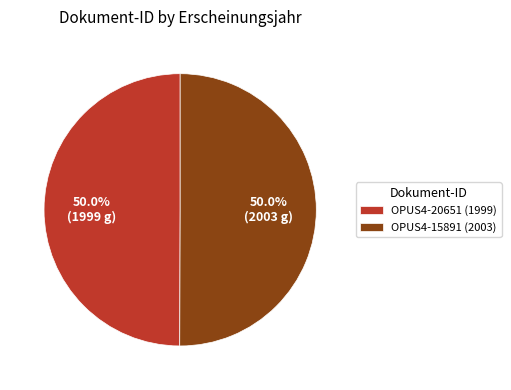

To the nearest percent, what portion does OPUS4-20651 represent?

50%